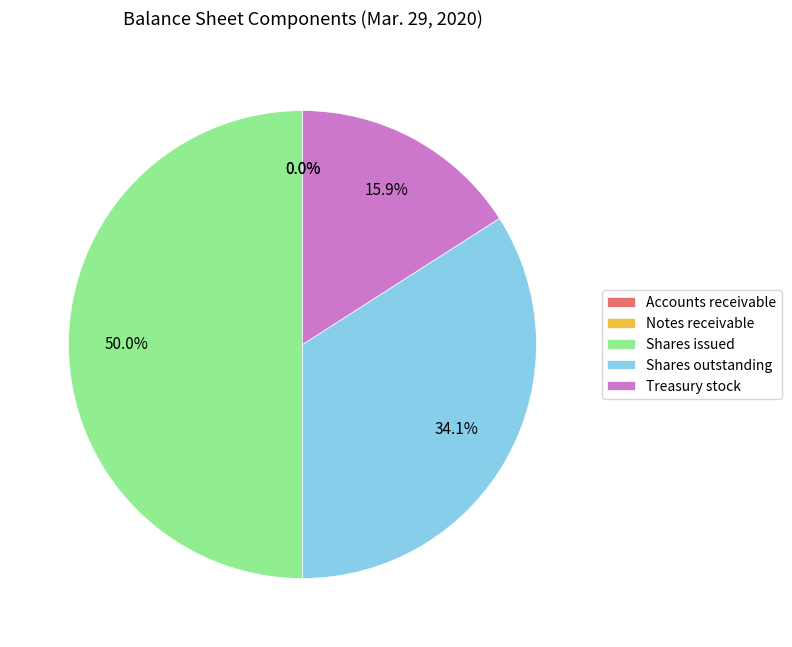

What is the ratio of the value at Shares outstanding to the value at Treasury stock?

2.1